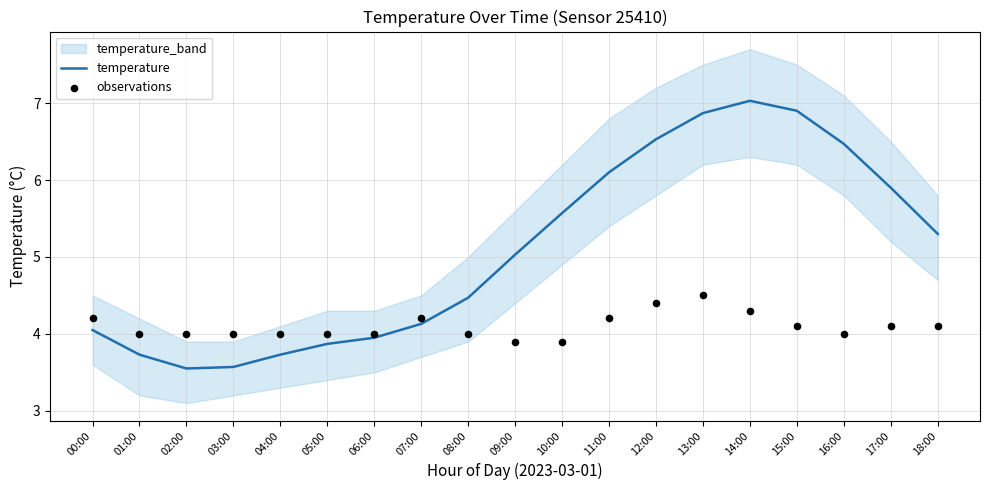

Is it true that temperature equals 6.0 at 05:00?

False